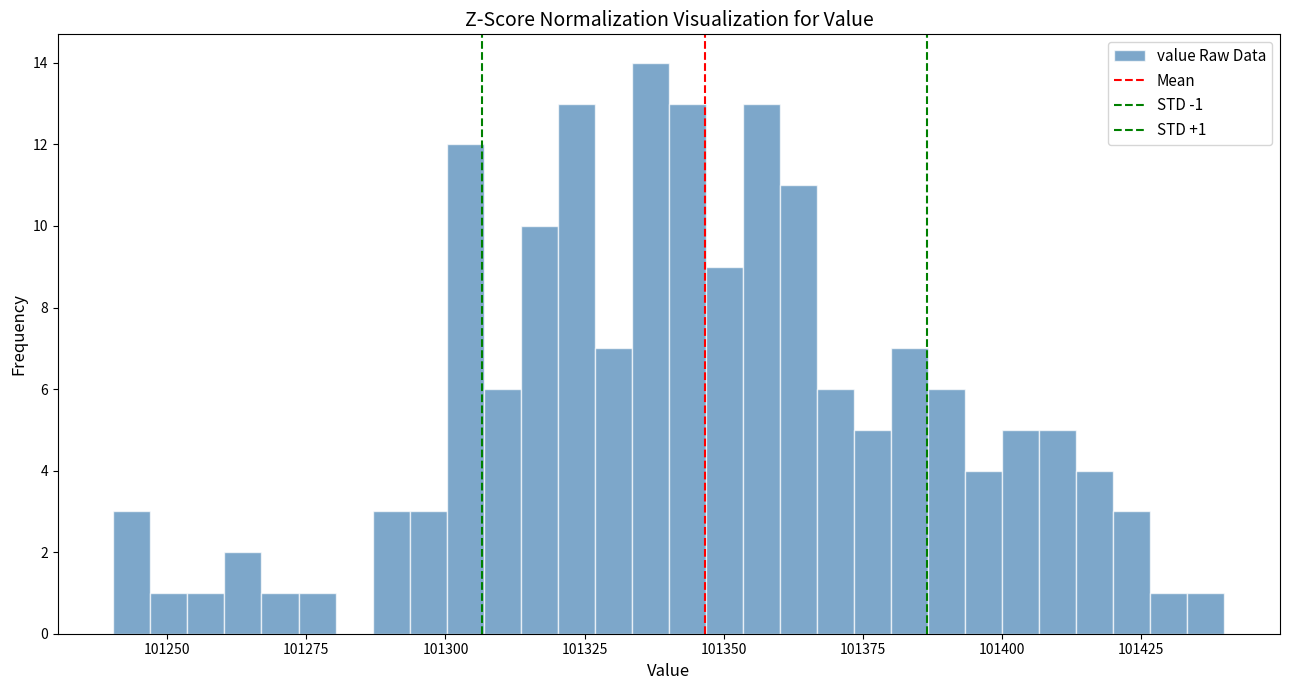

Read against the x-axis, roughly where is the centre of the tallest bar?

101335